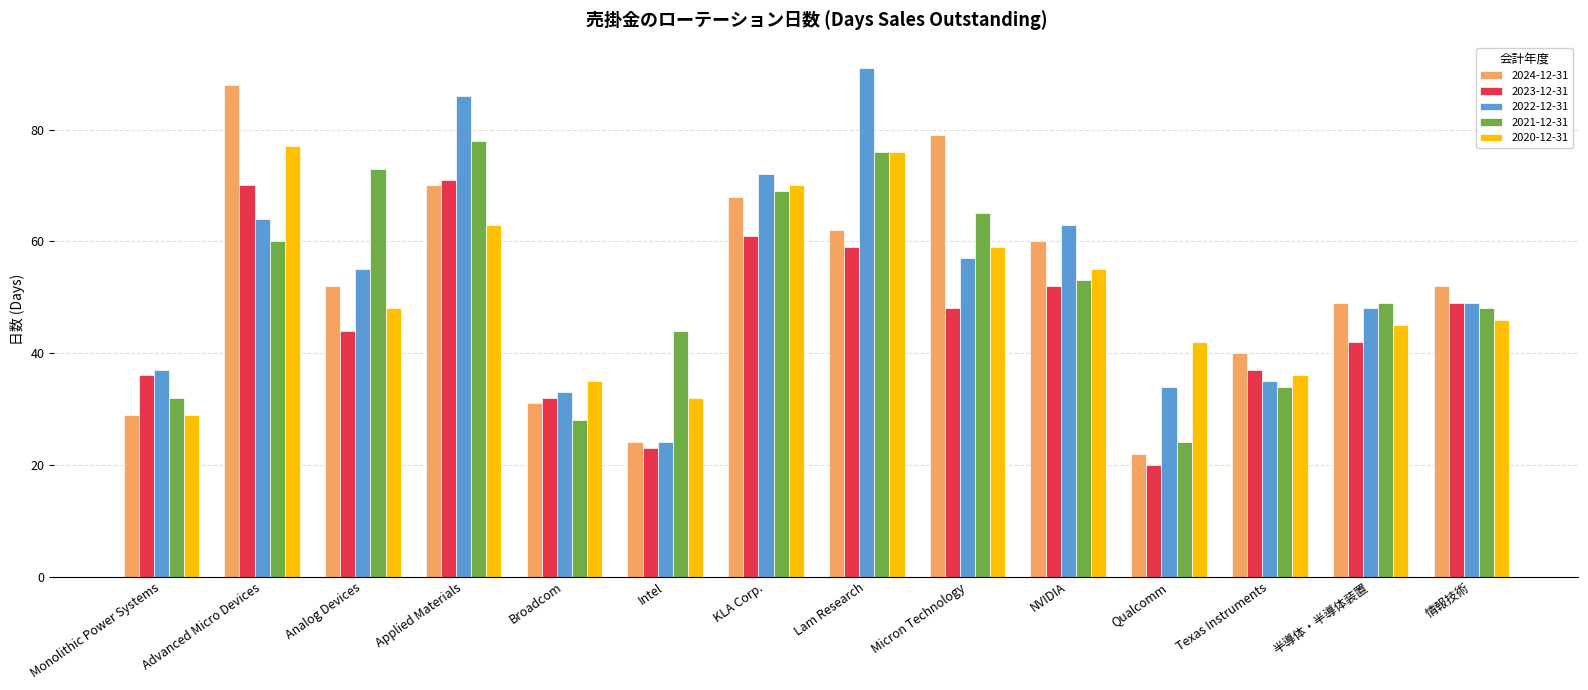

At which category does the chart reach its minimum across all series?

Qualcomm